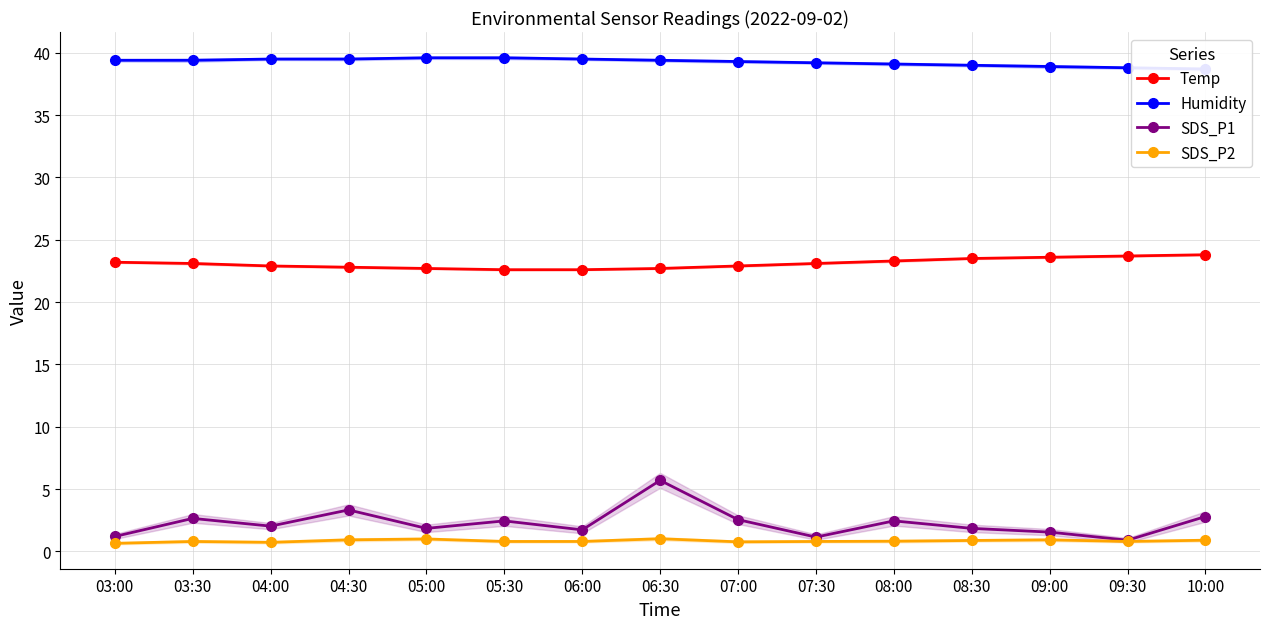

How many lines are shown in the chart?

4